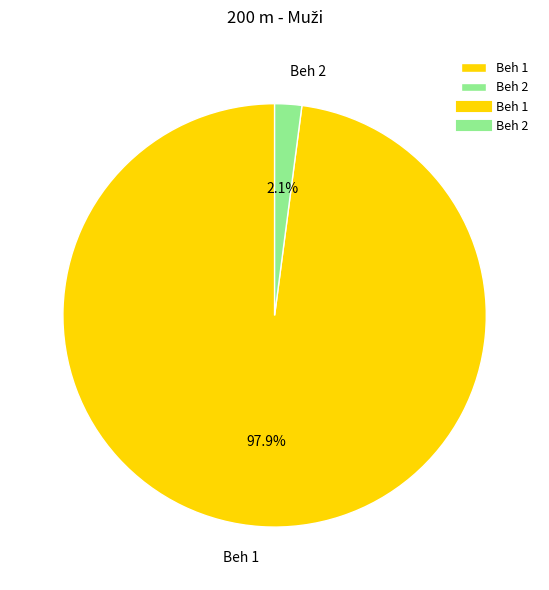

True or false: Beh 2 accounts for 2% of the total.

True